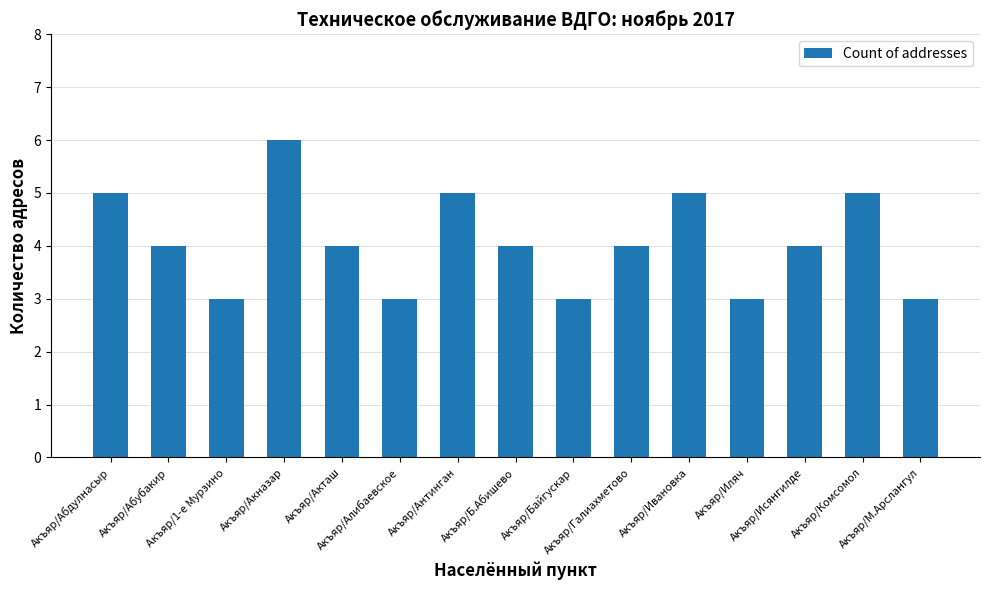

Reading left to right, transcribe all the data shown in this chart.

Акъяр/Абдулнасыр=5	Акъяр/Абубакир=4	Акъяр/1-е Мурзино=3	Акъяр/Акназар=6	Акъяр/Акташ=4	Акъяр/Алибаевское=3	Акъяр/Антинган=5	Акъяр/Б.Абишево=4	Акъяр/Байгускар=3	Акъяр/Галиахметово=4	Акъяр/Ивановка=5	Акъяр/Иляч=3	Акъяр/Исянгилде=4	Акъяр/Комсомол=5	Акъяр/М.Арслангул=3